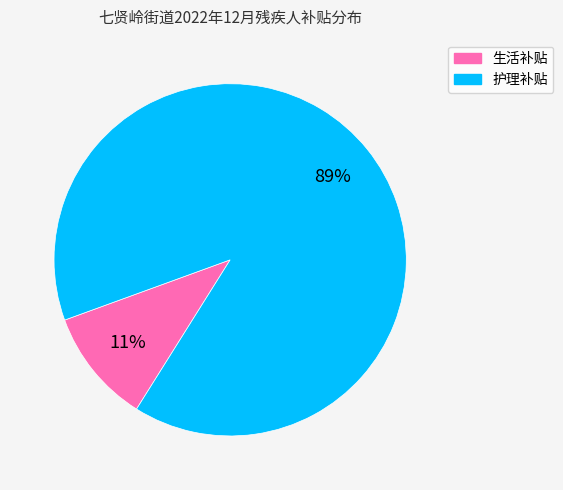

To the nearest percent, what is the average slice percentage?

50%